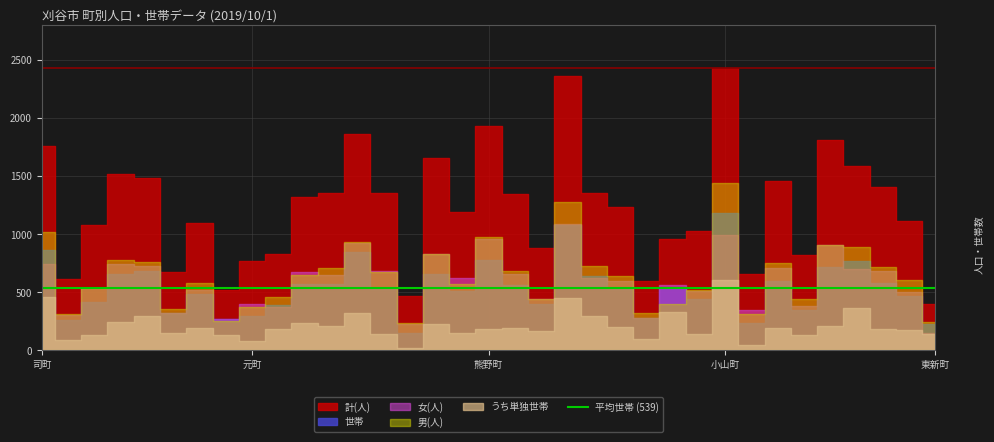

Which series has the largest range (max minus min)?

計(人)